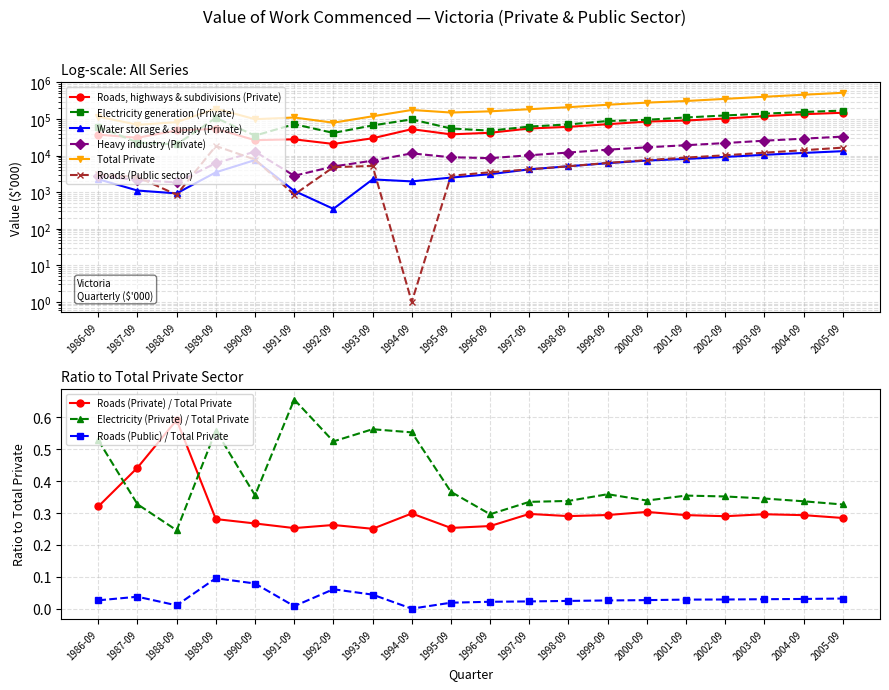

The Total Private series shows 54414 at 1988-09. True or false?

False